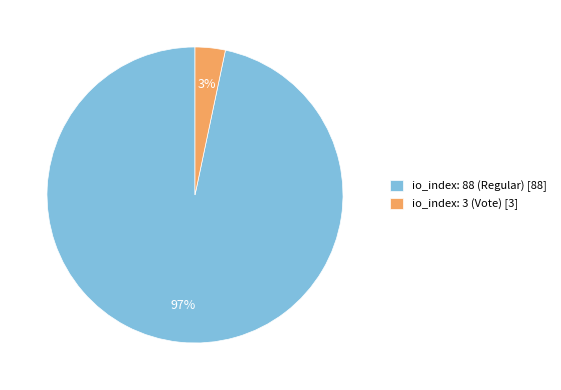

Combined, do io_index: 88 (Regular) [88] and io_index: 3 (Vote) [3] account for over 50%?

Yes